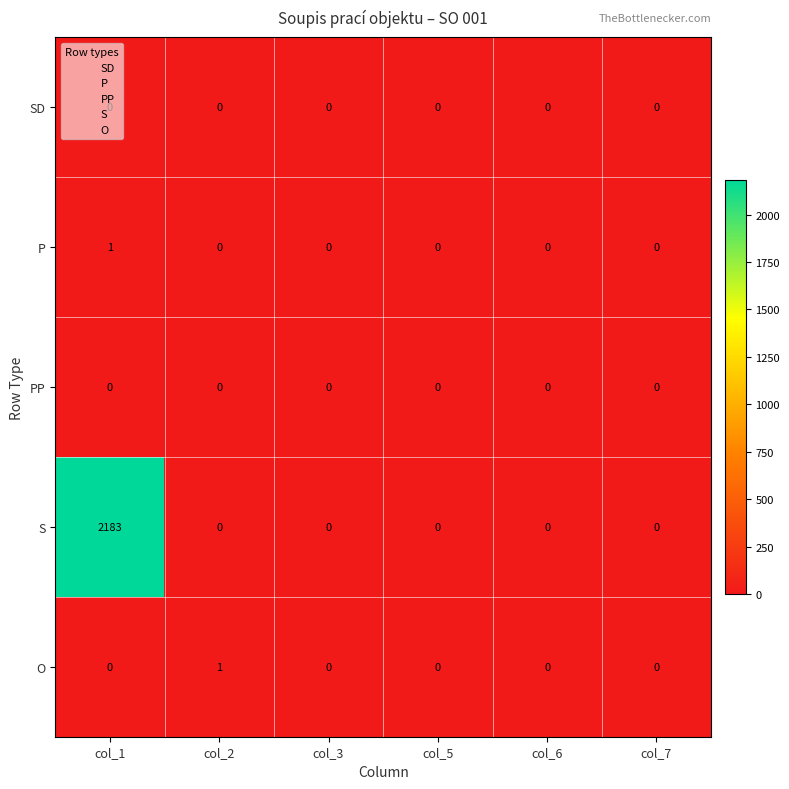

What is the greatest value displayed?

2183